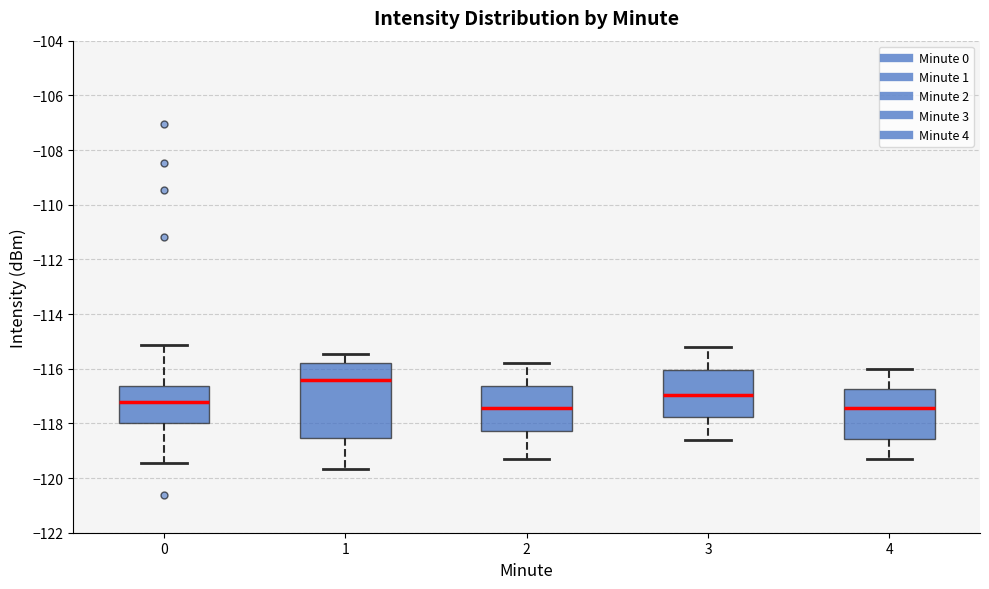

Where does the lower whisker of the box at x = 0 end on the y-axis? The values are not printed on the chart, so give them approximately, as read against the axis.

-119.4